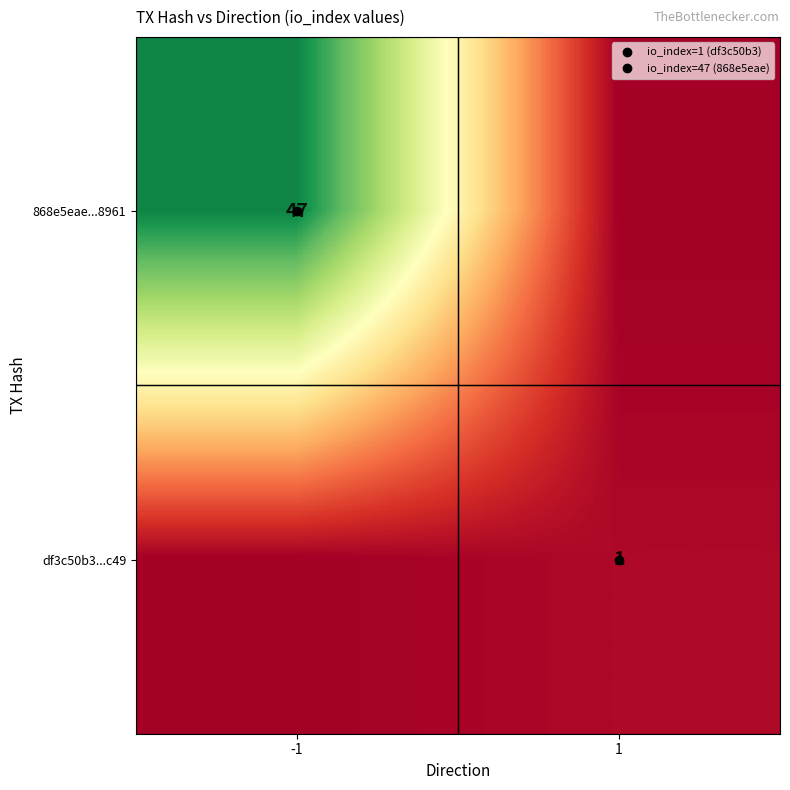

At -1, list the series in order from largest to smallest.

868e5eae...8961, df3c50b3...c49